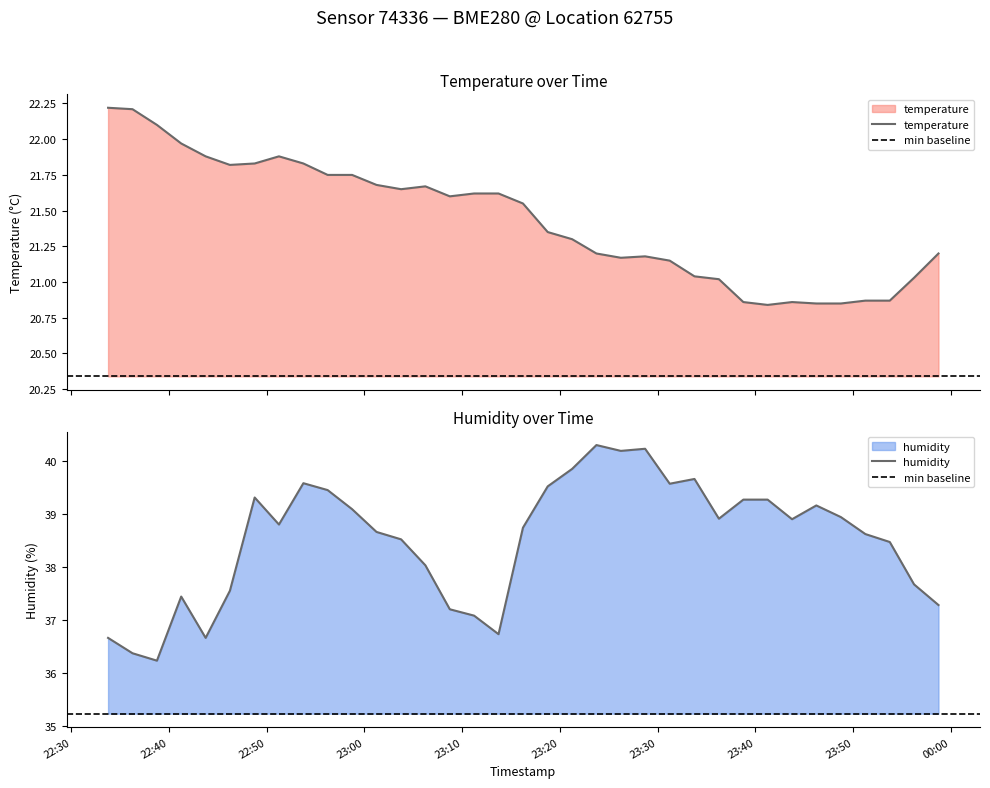

What is the average value of the temperature series?

21.4